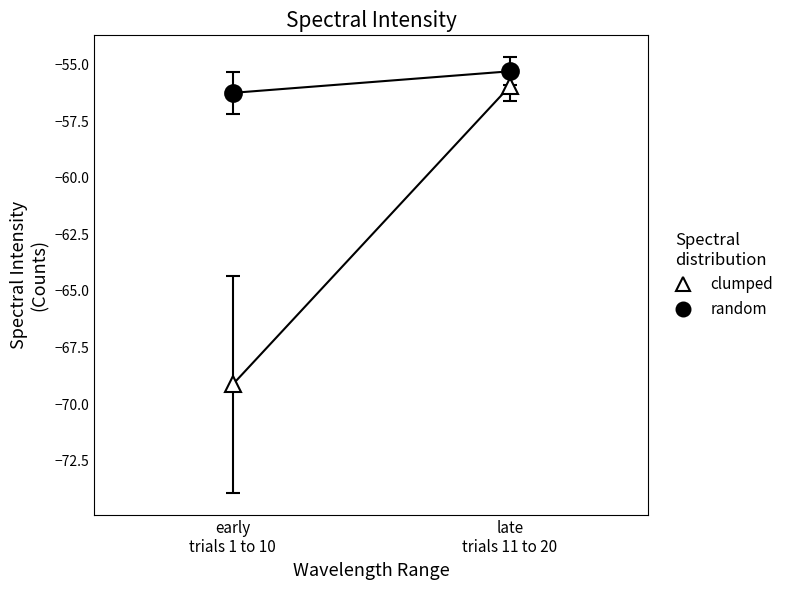

True or false: random has a value of -30.2 at 13.

False